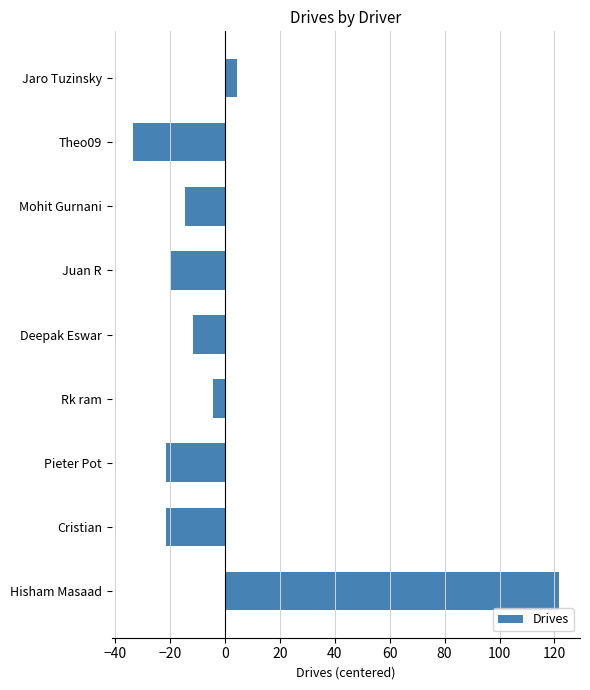

What is the difference between the maximum and minimum values?

155.0